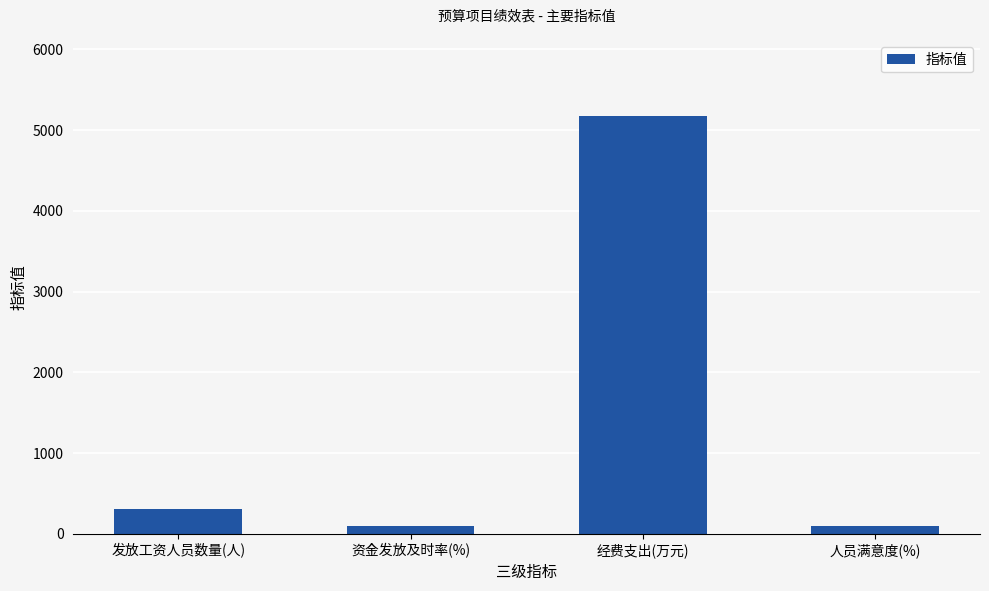

What is the label of the 1st bar from the left?

发放工资人员数量(人)